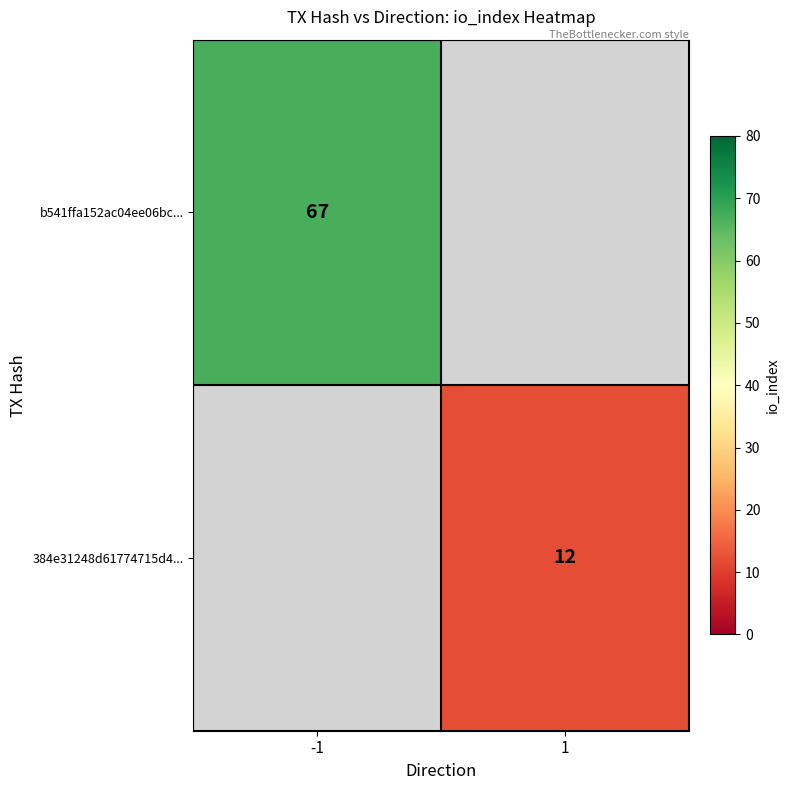

Which label corresponds to the largest value in the chart?

-1